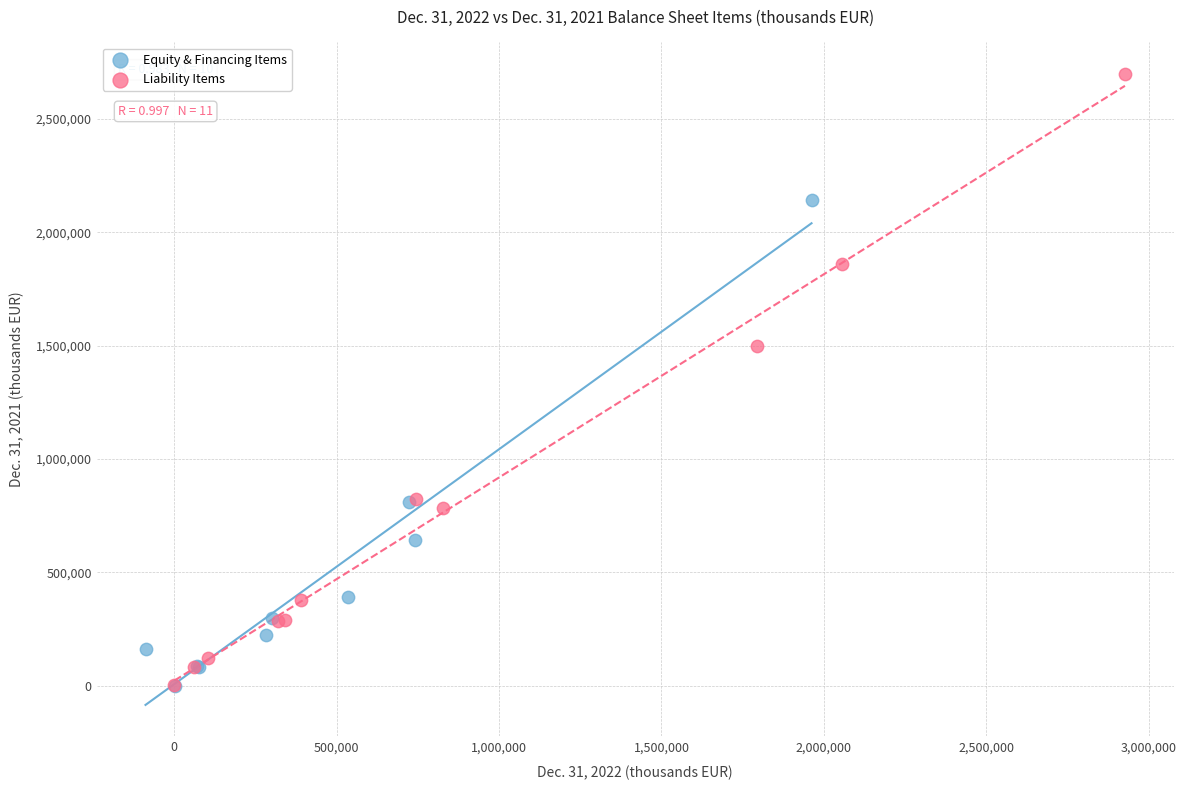

Which series contains the highest Y value?

Liability Items